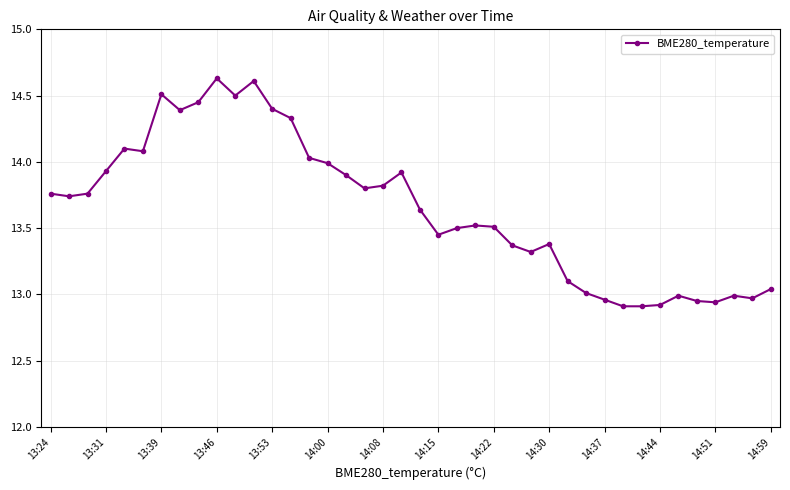

What is the difference between the maximum and minimum values?

1.7